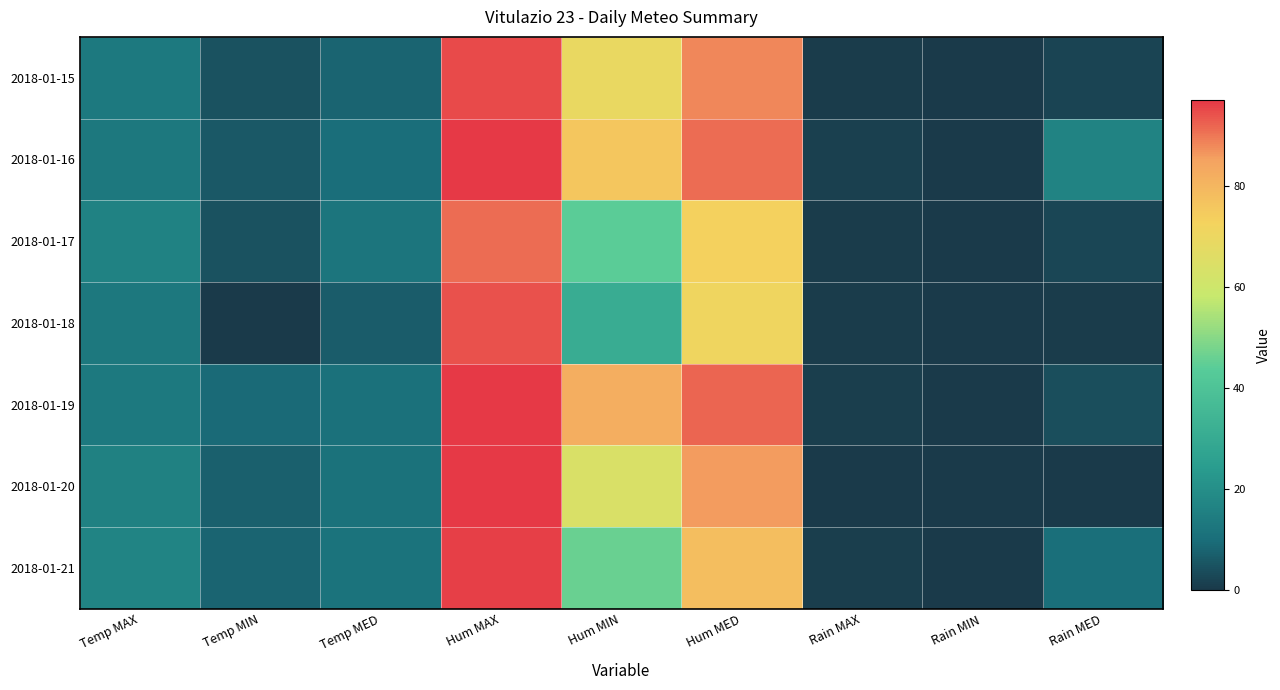

At which category is the sum across all series the highest?

Hum MAX